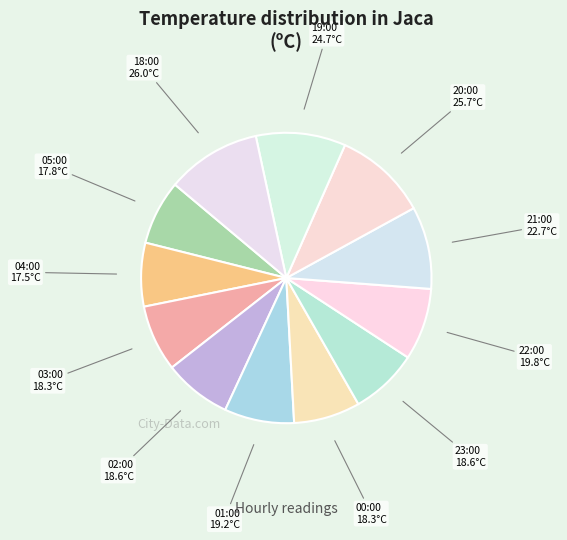

Count the number of slices in the pie.

12